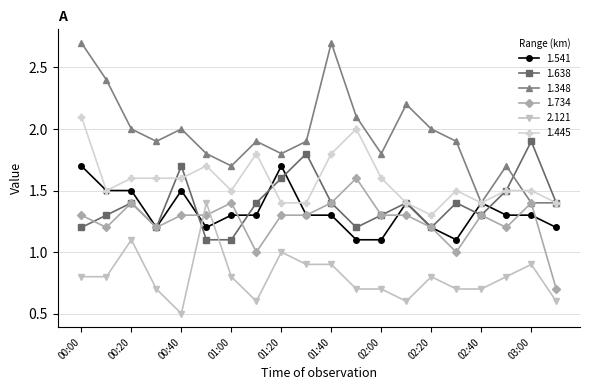

What is the minimum value for 2.121?

0.5